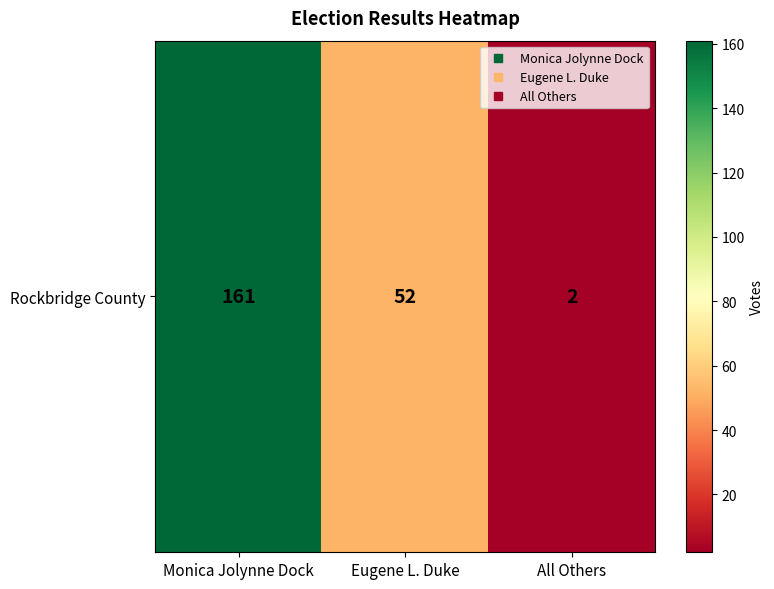

What is the difference between the values at All Others and Monica Jolynne Dock?

159